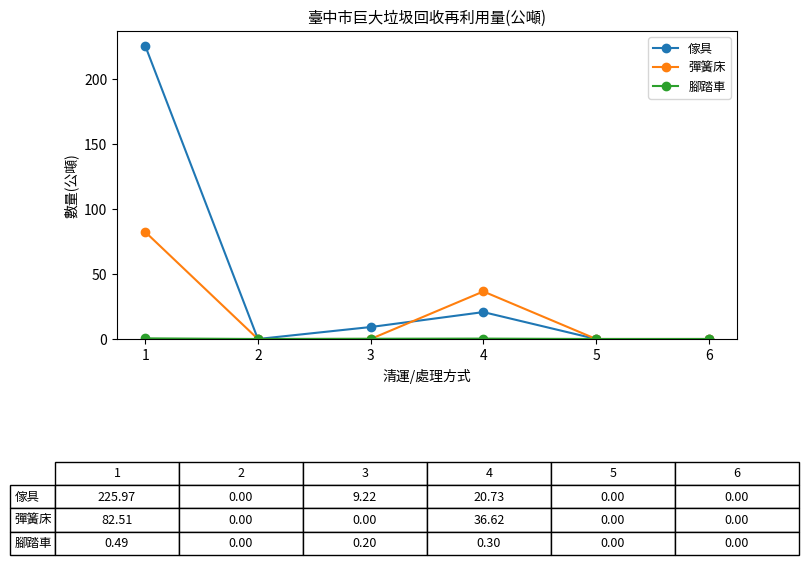

Which series has the largest range (max minus min)?

傢具